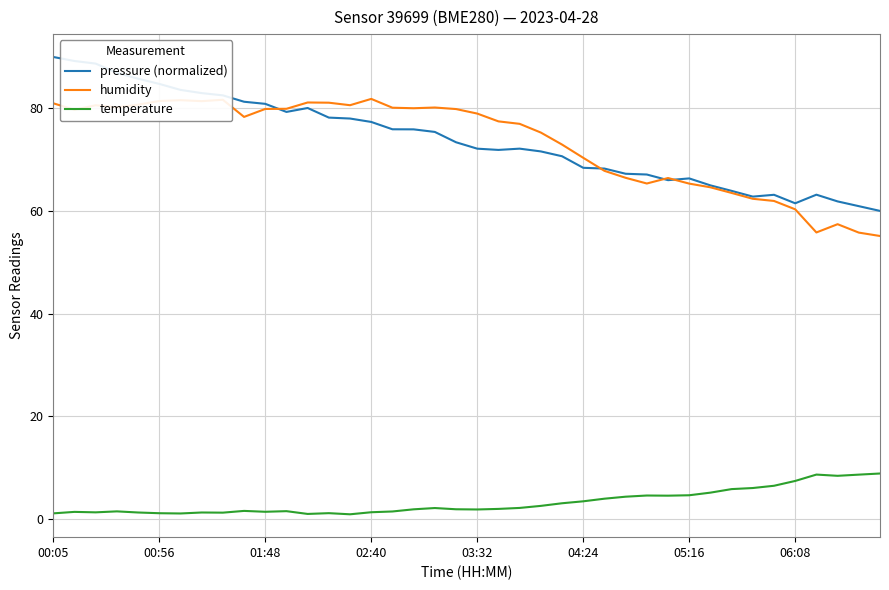

What is the maximum value shown in the chart?

90.0